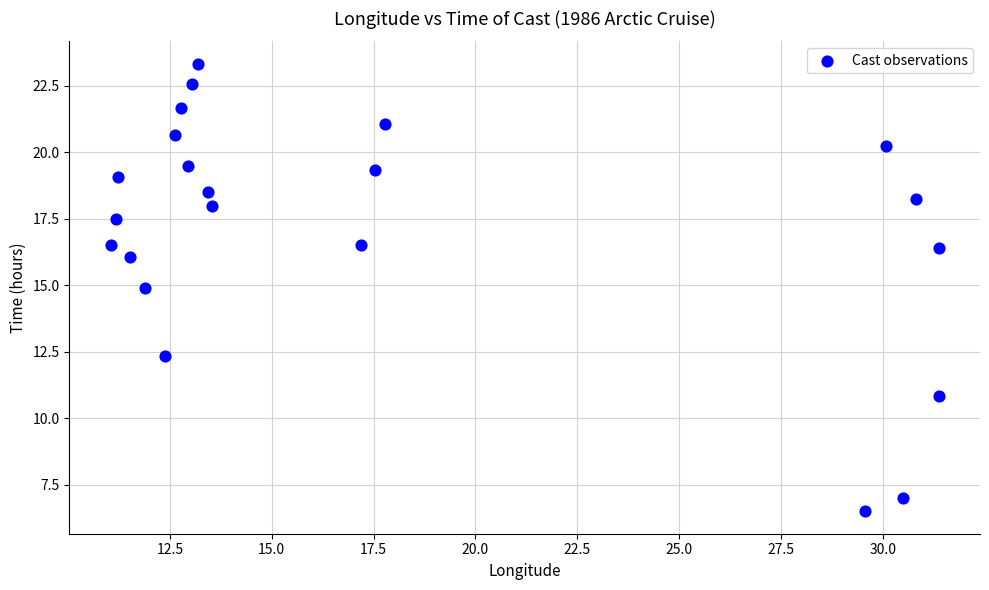

What Y value in the scatter plot is closest to 14?

14.9